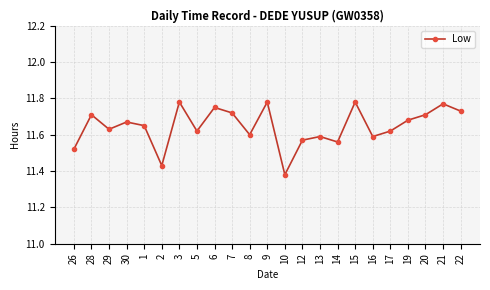

What is the label of the 12th point from the left?

9